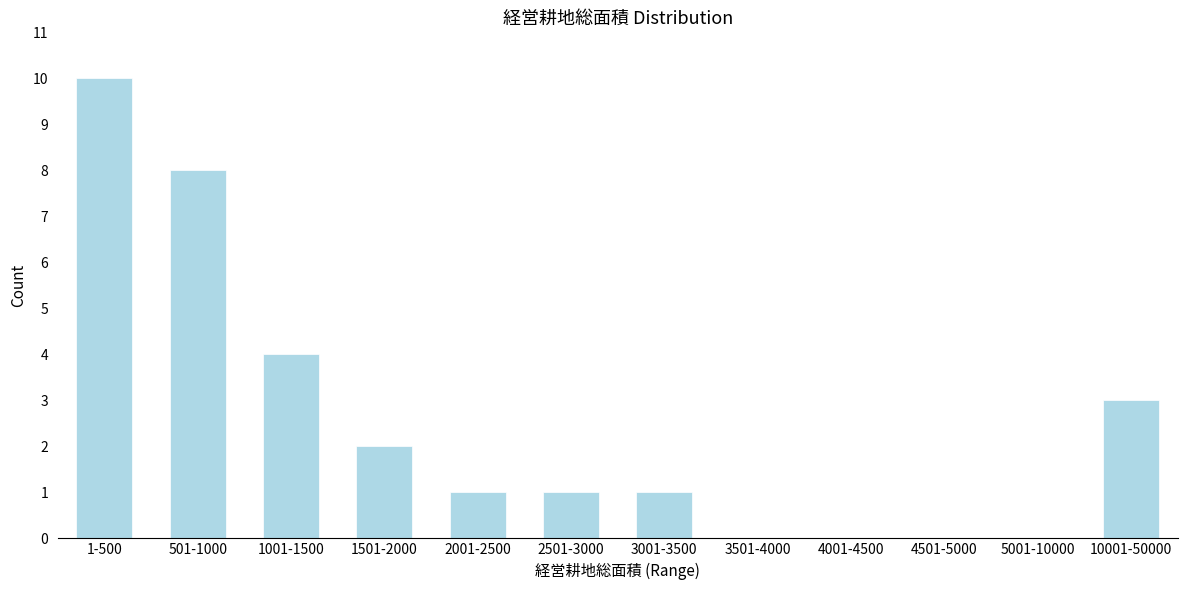

Reading left to right, transcribe all the data shown in this chart.

1-500=10	501-1000=8	1001-1500=4	1501-2000=2	2001-2500=1	2501-3000=1	3001-3500=1	3501-4000=0	4001-4500=0	4501-5000=0	5001-10000=0	10001-50000=3